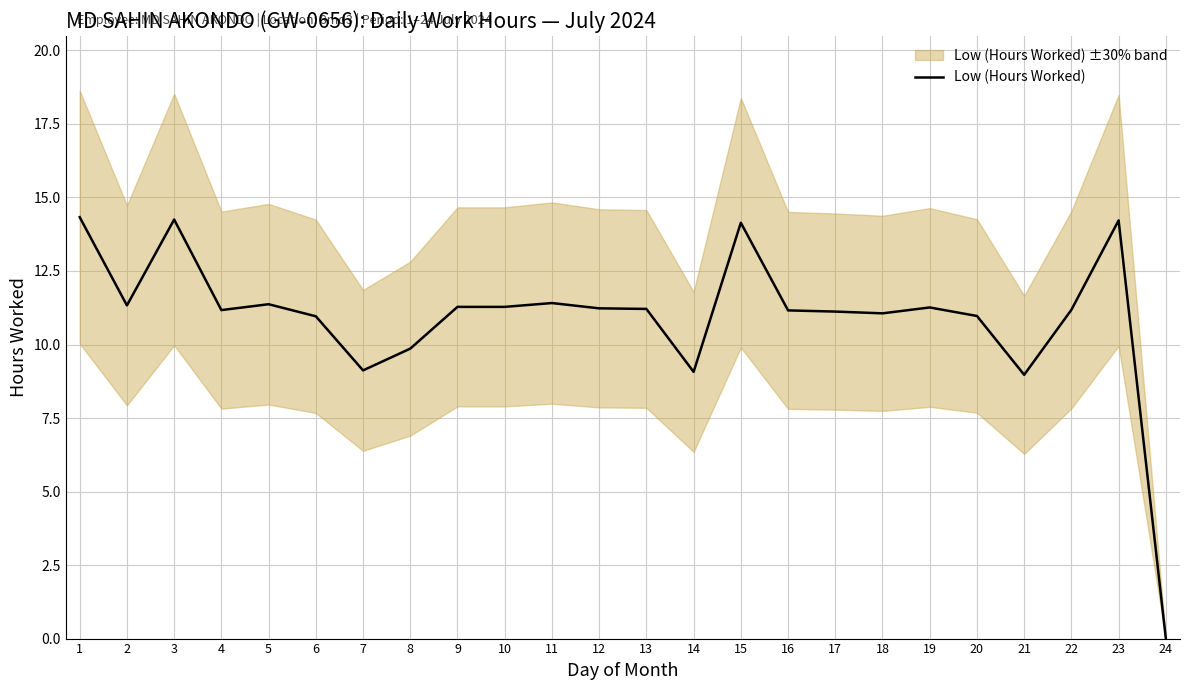

Where is the first local maximum?

3